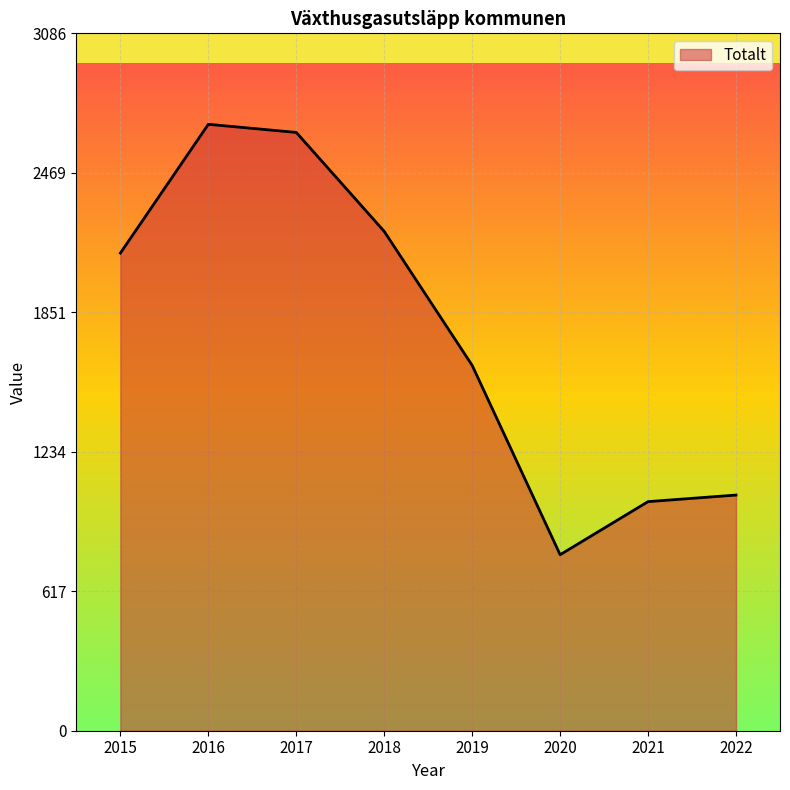

What is the smallest value displayed?

779